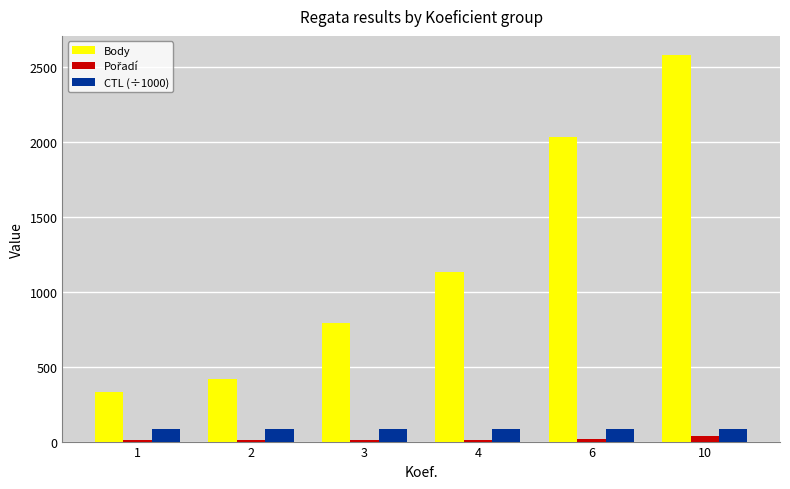

The value of CTL (÷1000) at 2 is 81.2. True or false?

True